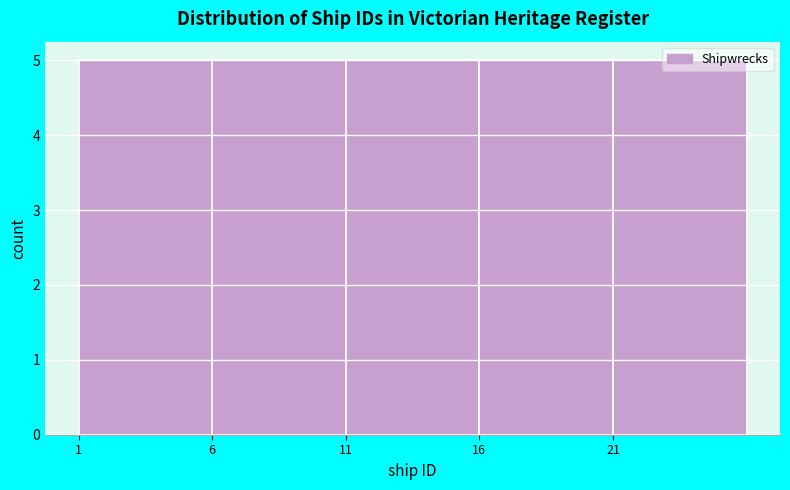

Reading left to right, transcribe this chart: for each bar, give the range it covers on the x-axis and its height. The values are not printed on the chart, so give them approximately, as read against the axis.

1 to 6: 5
6 to 11: 5
11 to 16: 5
16 to 21: 5
21 to 26: 5